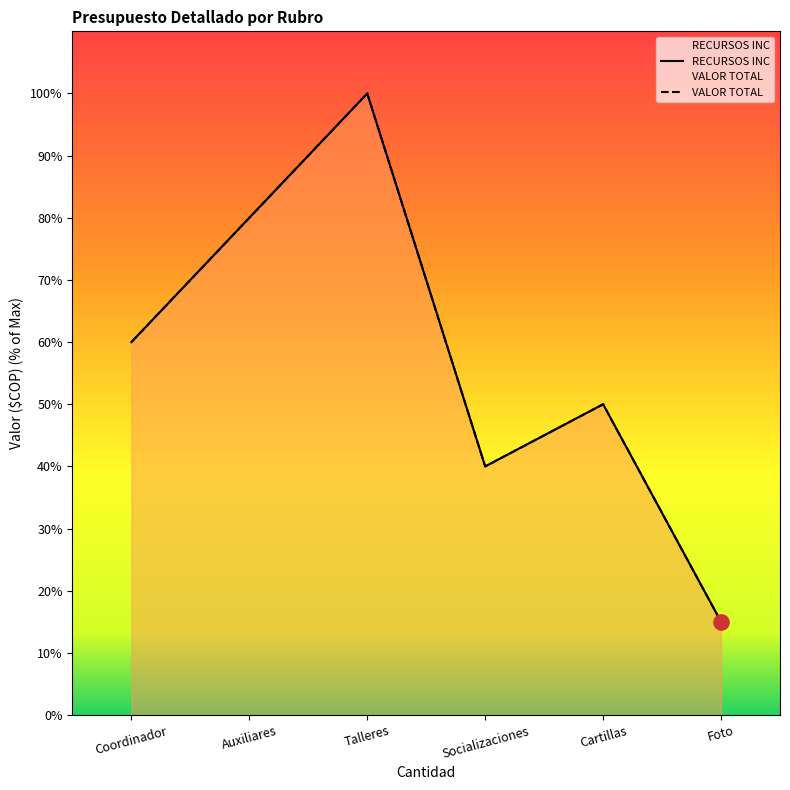

At how many categories does at least one series exceed 3025831?

5